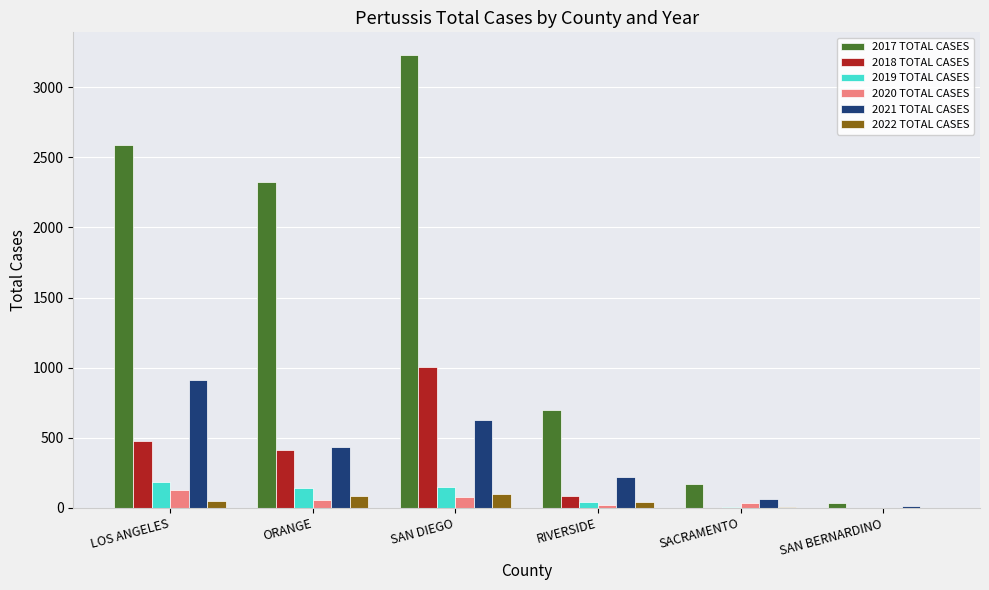

Read the 2019 TOTAL CASES value at RIVERSIDE, to the nearest 10.

40